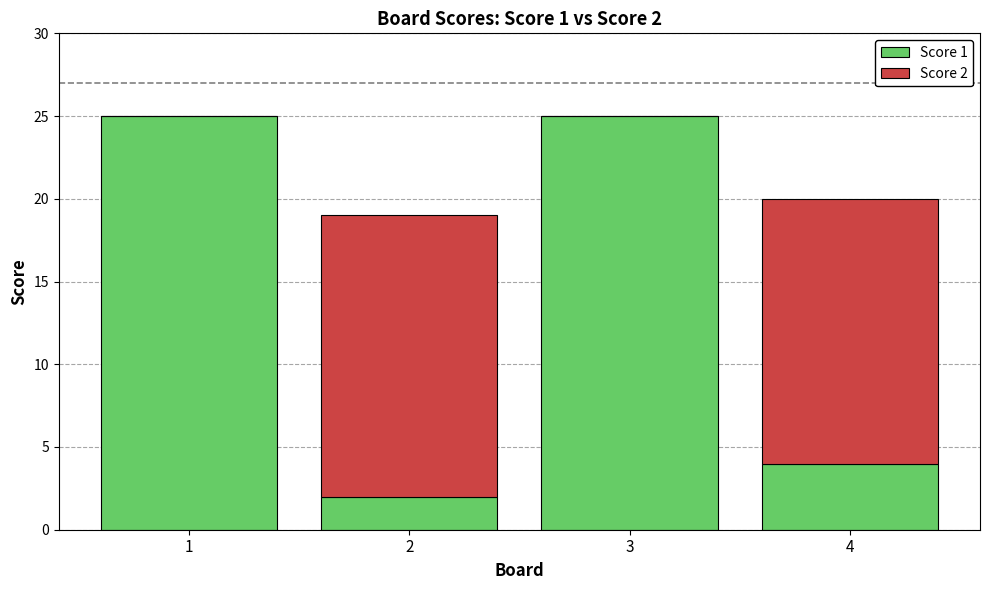

What is the maximum value for Score 1?

25